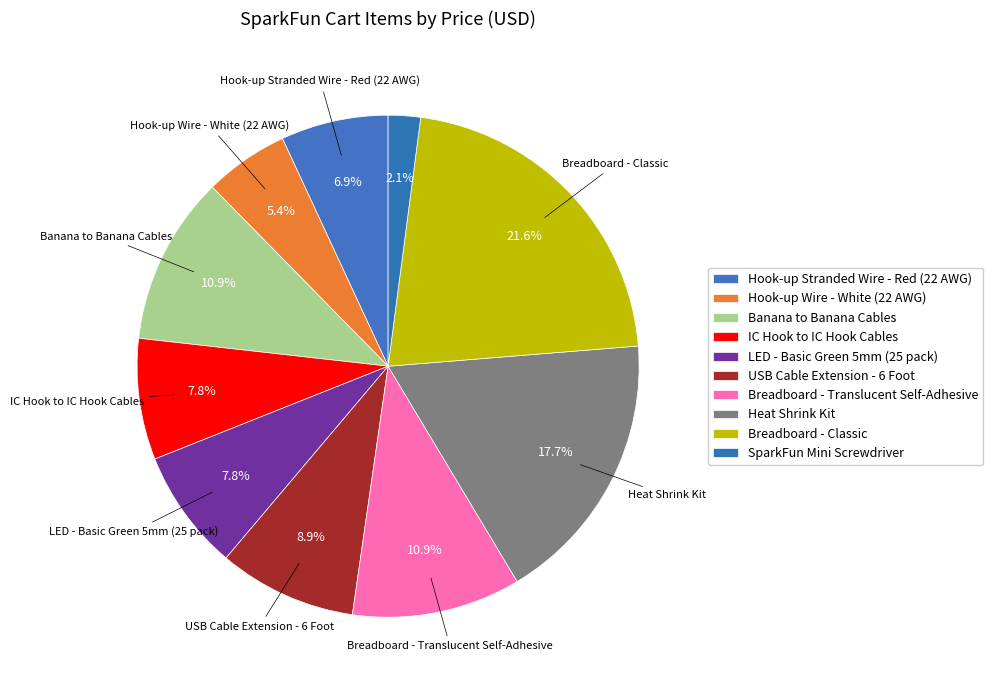

Does Breadboard - Classic account for over 50% of the chart?

No